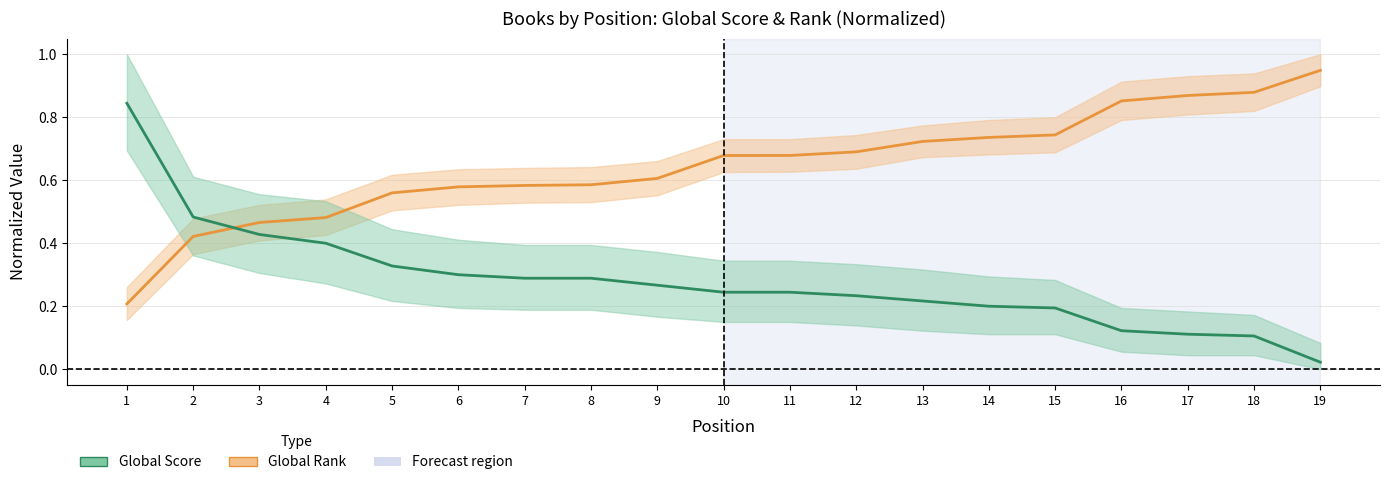

Is it true that Global Score equals 0.8 at 1?

True